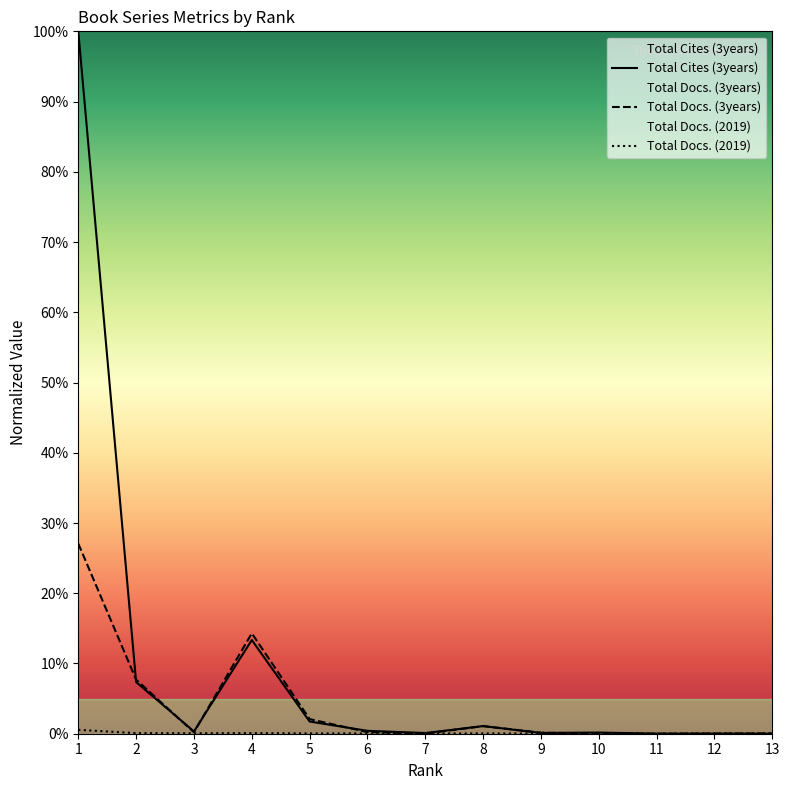

Reading left to right, transcribe all the data shown in this chart.

Total Docs. (2019): 1=0.6	2=0.1	3=0.1	4=0.1	5=0.0	6=0.0	7=0.0	8=0.0	9=0.0	10=0.0	11=0.0	12=0.0	13=0.0
Total Docs. (3years): 1=27.1	2=7.7	3=0.2	4=14.3	5=2.1	6=0.2	7=0.0	8=1.1	9=0.1	10=0.0	11=0.0	12=0.0	13=0.0
Total Cites (3years): 1=100.0	2=7.4	3=0.3	4=13.3	5=1.7	6=0.4	7=0.1	8=1.1	9=0.1	10=0.2	11=0.0	12=0.0	13=0.0